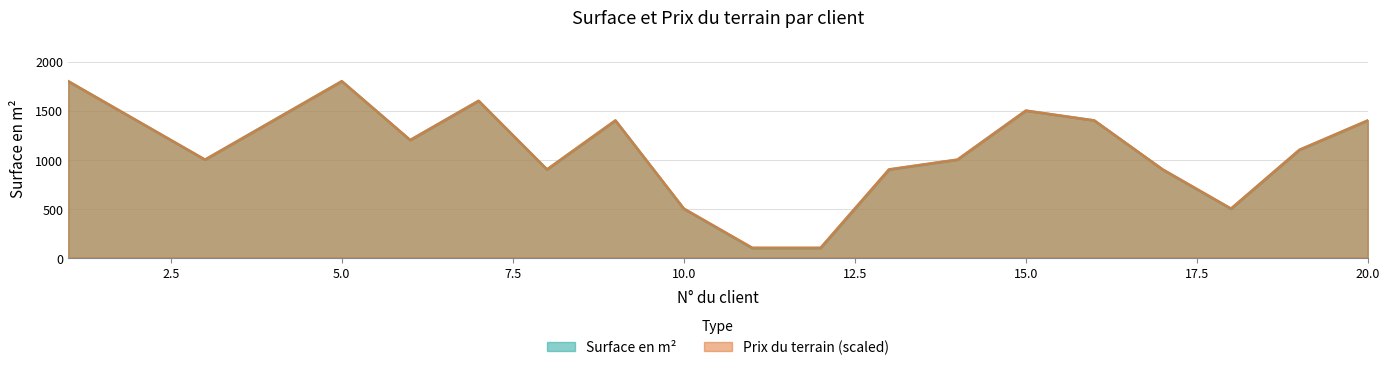

Which has a higher value, 13 or 18?

13